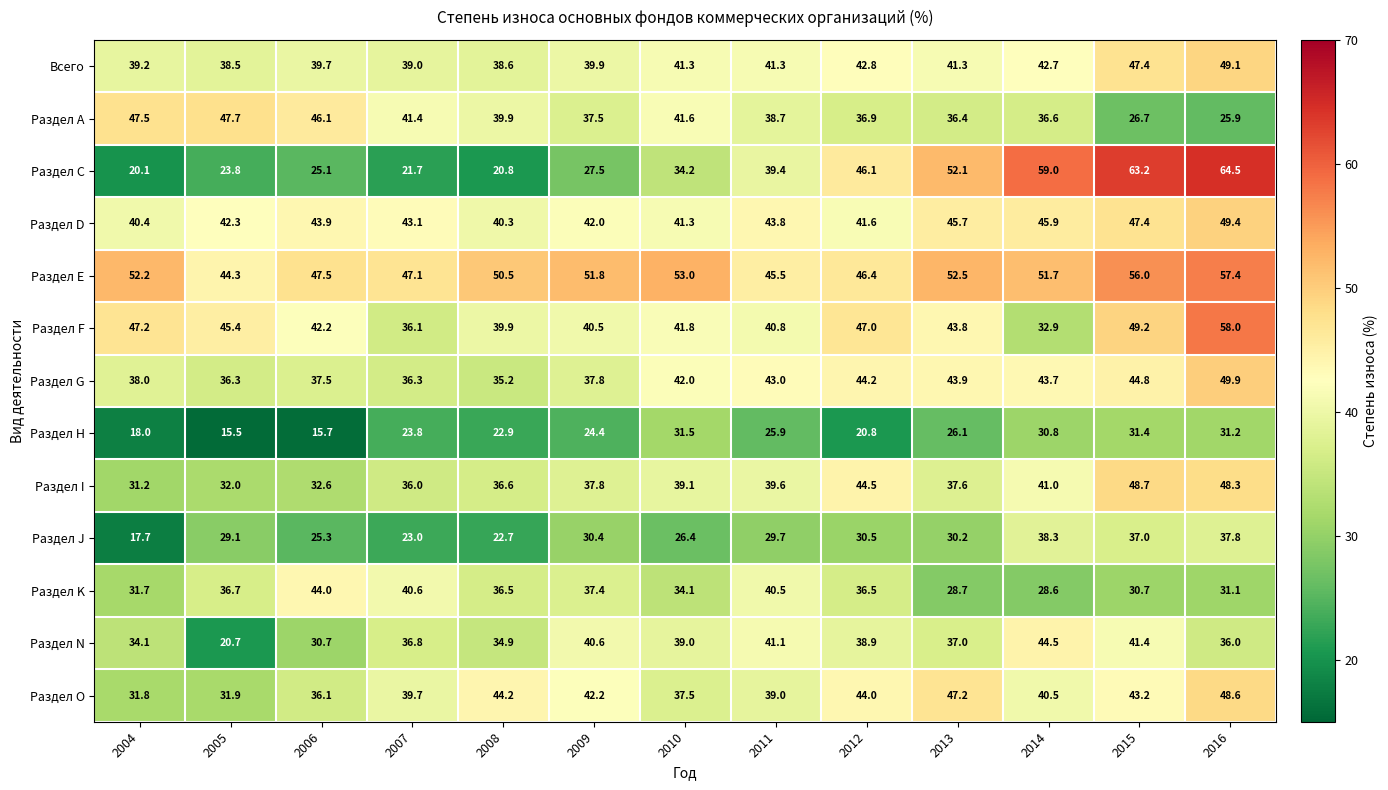

What is the highest value of the Раздел I series?

48.7